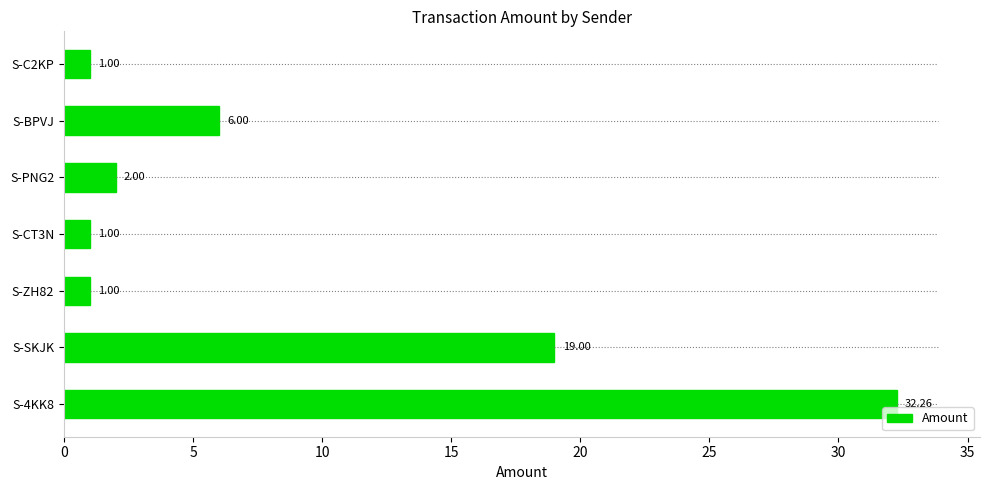

Between S-ZH82 and S-SKJK, which is larger?

S-SKJK